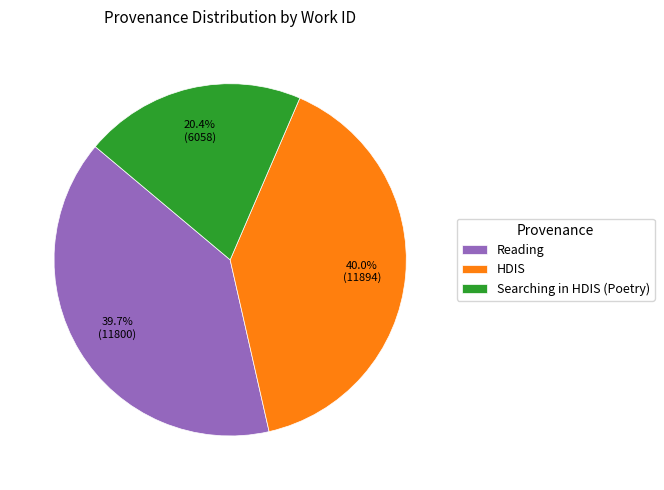

Which category has the smallest portion of the pie?

Searching in HDIS (Poetry)